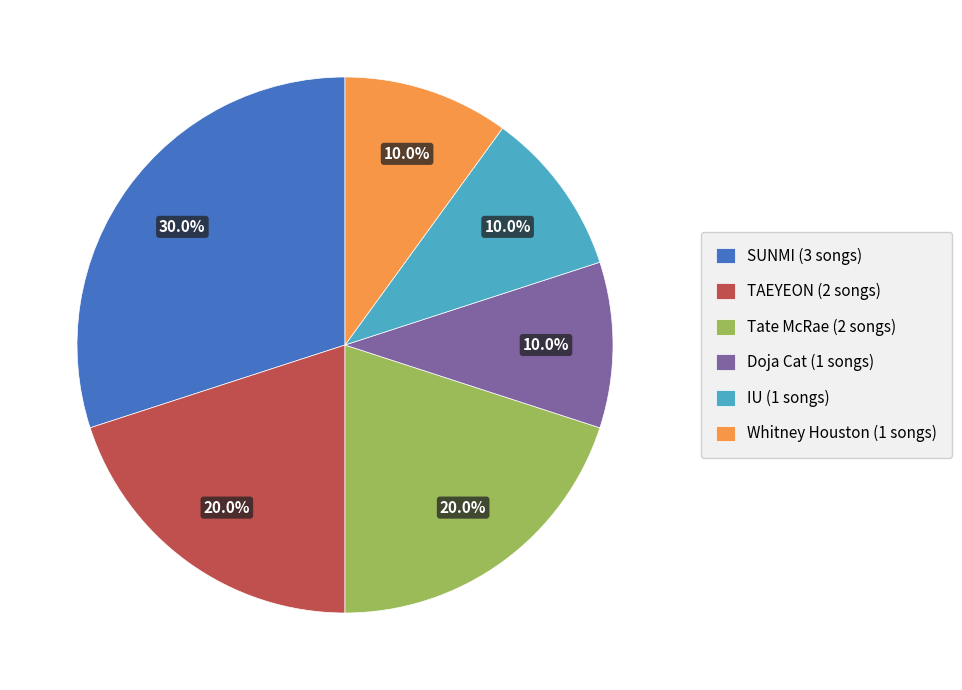

What is the largest slice in the pie chart?

SUNMI